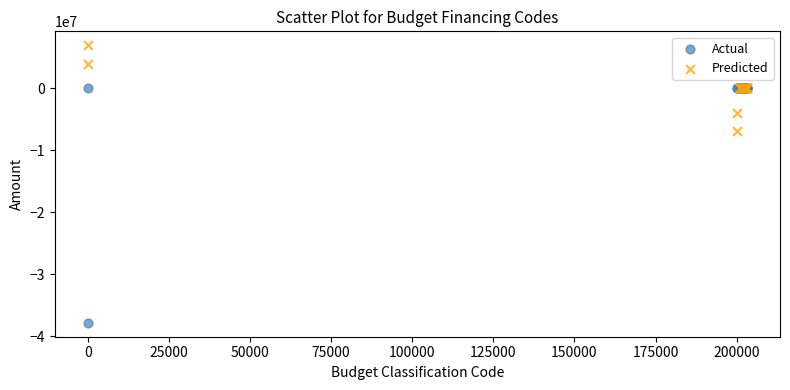

Which series contains the highest Y value?

Predicted